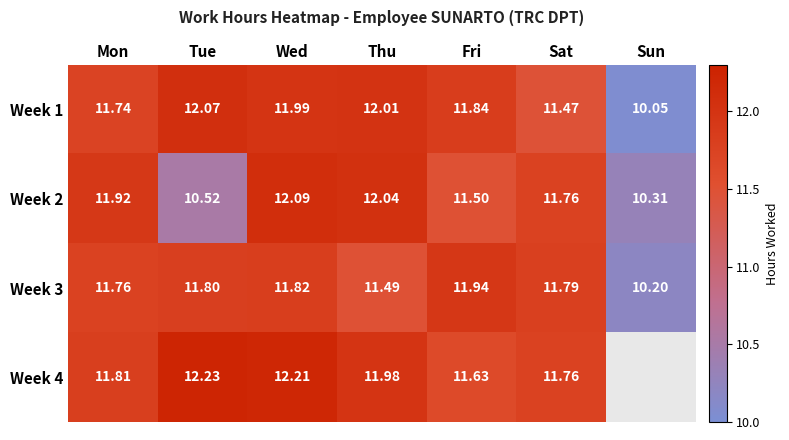

Between Sun and Thu, which is larger?

Thu